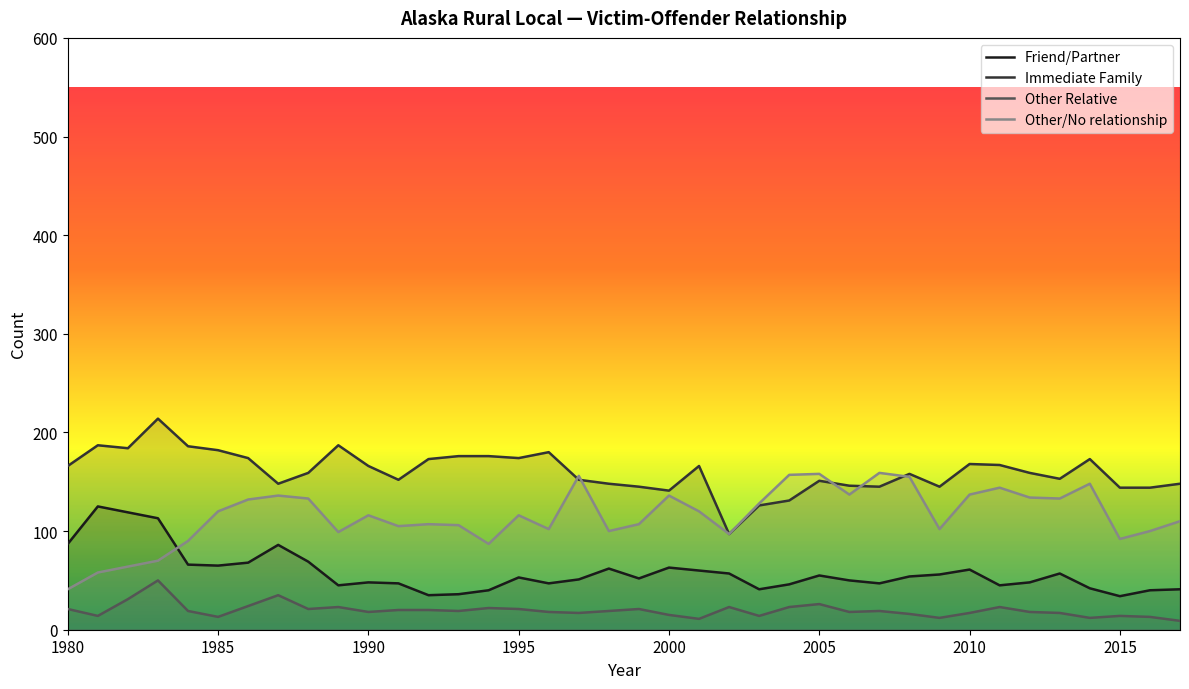

True or false: Other Relative and Friend/Partner intersect in this chart.

False